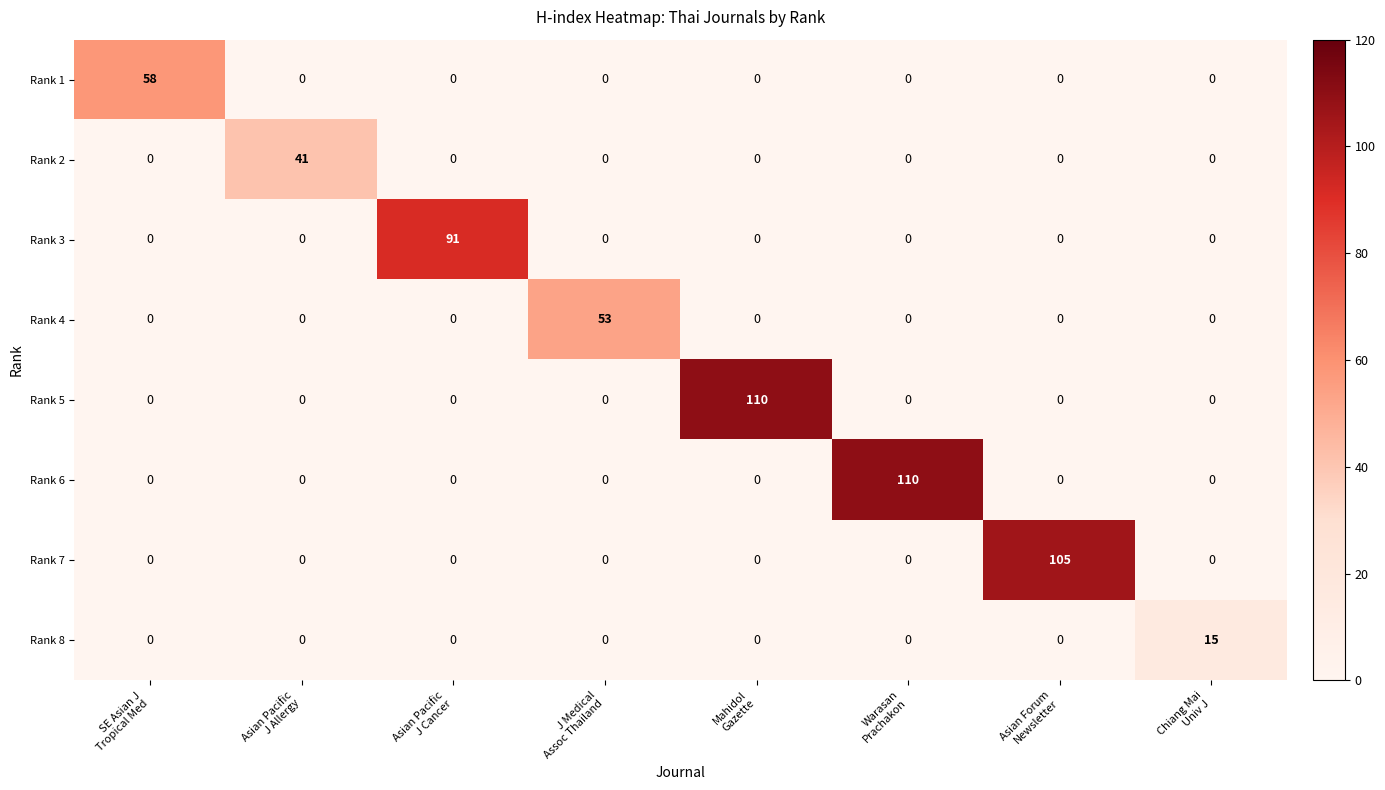

At how many categories does at least one series exceed 74?

4